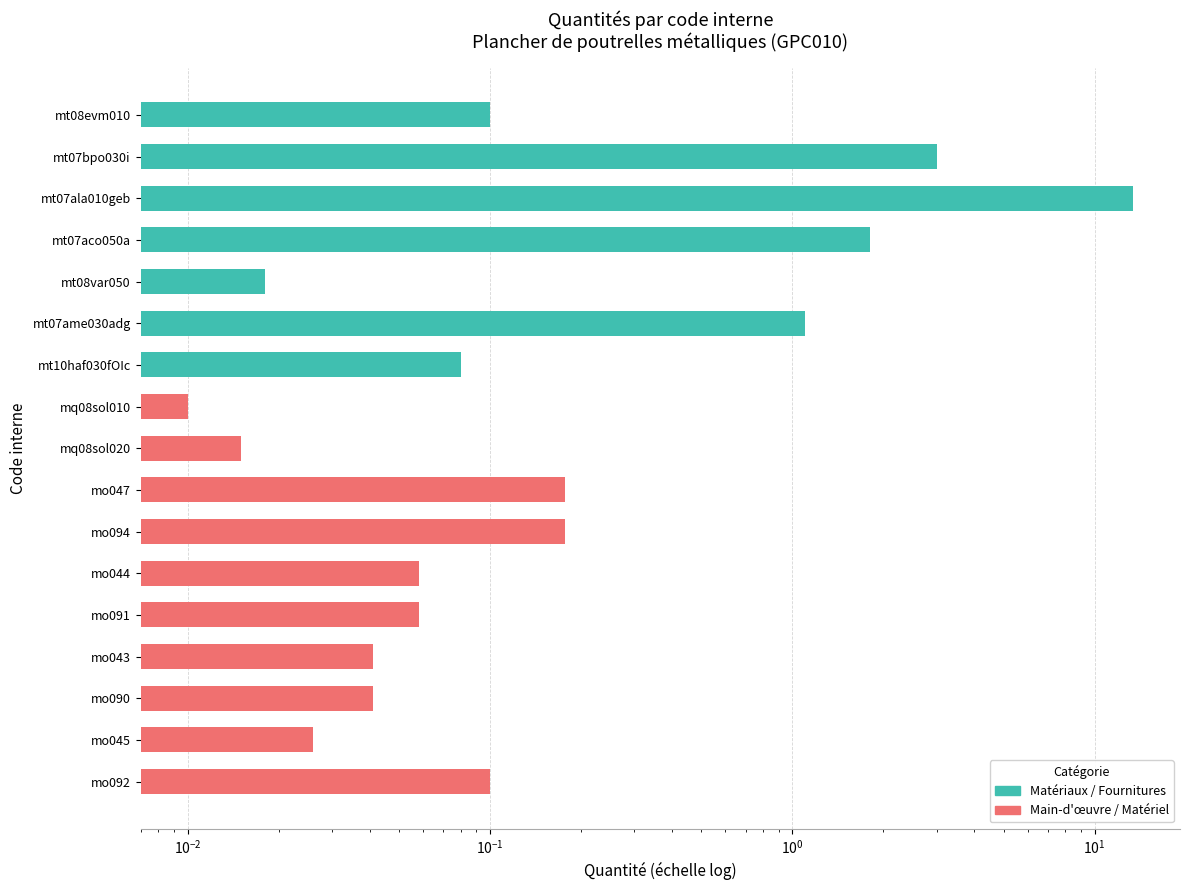

Rank the categories by value from highest to lowest.

mt07ala010geb, mt07bpo030i, mt07aco050a, mt07ame030adg, mo047, mo094, mt08evm010, mo092, mt10haf030fOIc, mo044, mo091, mo043, mo090, mo045, mt08var050, mq08sol020, mq08sol010